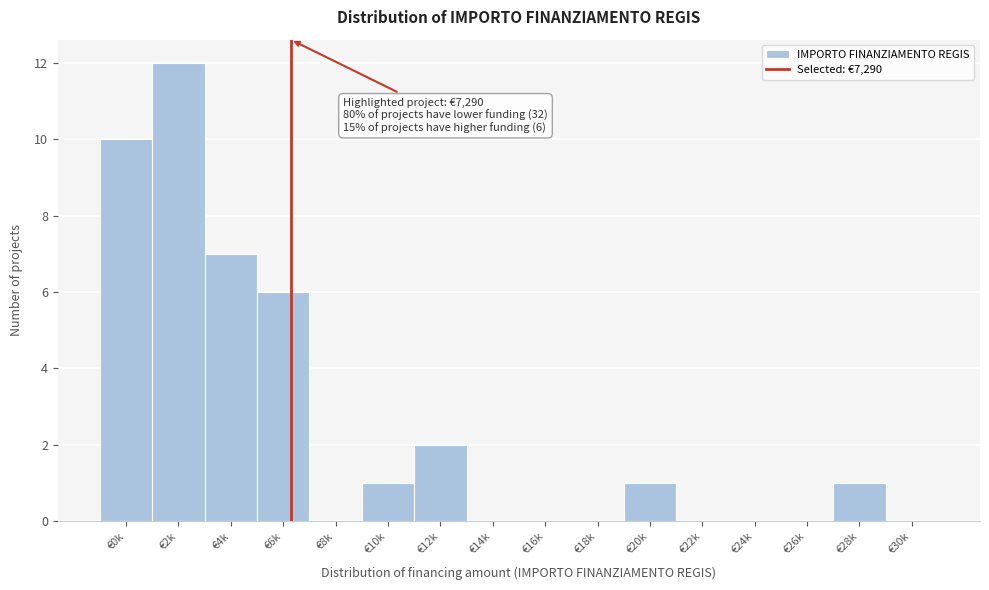

Reading right to left, list all the values displayed in this chart.

€30k=0	€28k=1	€26k=0	€24k=0	€22k=0	€20k=1	€18k=0	€16k=0	€14k=0	€12k=2	€10k=1	€8k=0	€6k=6	€4k=7	€2k=12	€0k=10